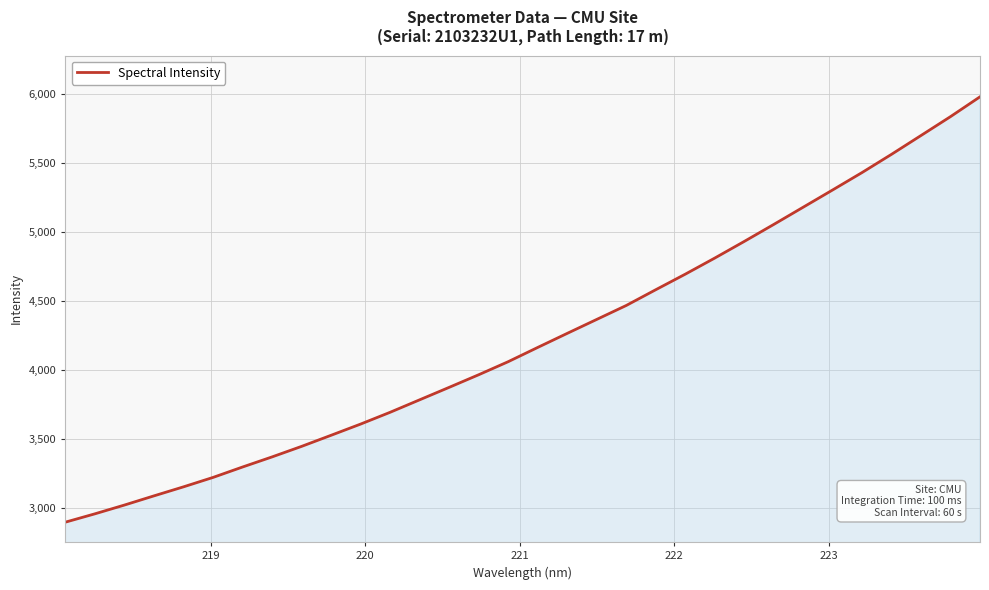

What is the difference between the maximum and minimum values?

3083.6